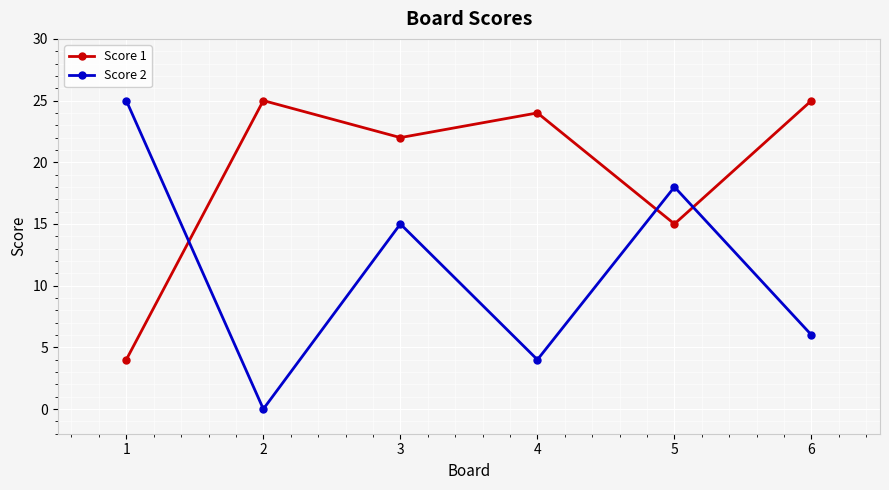

How many times do Score 2 and Score 1 cross each other?

3